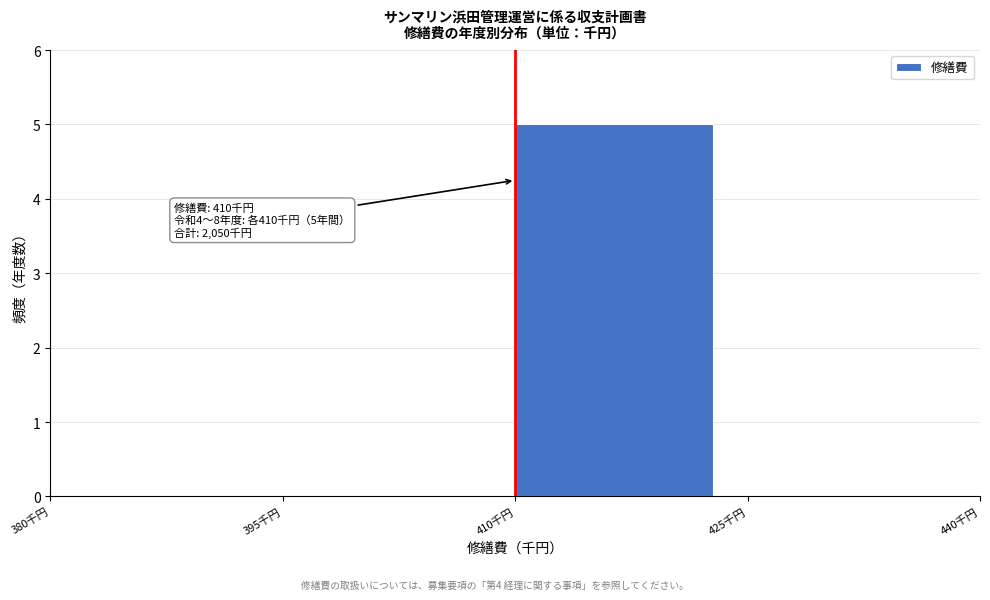

Which range on the x-axis has the tallest bar?

410 to 425